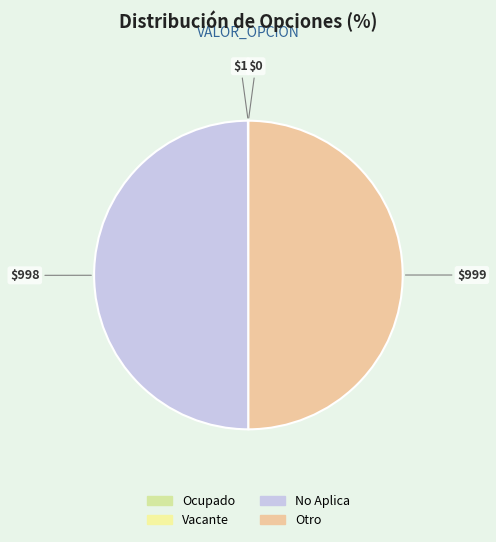

Do Ocupado and Vacante together represent more than half of the pie?

No